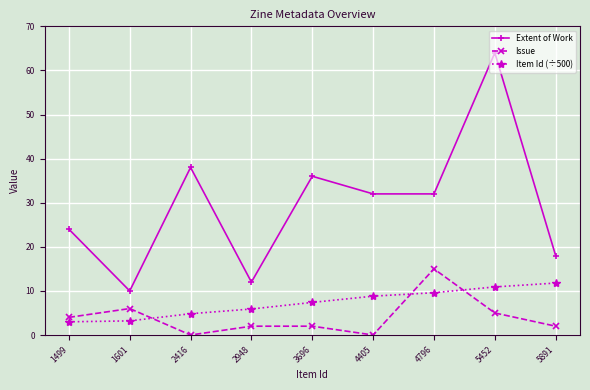

At how many categories does at least one series exceed 0?

9